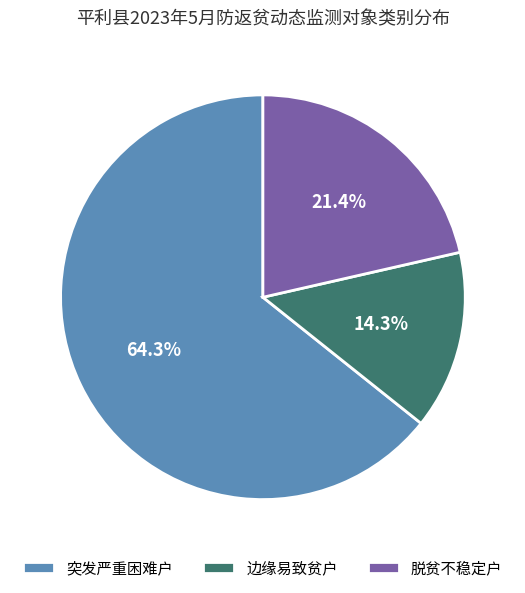

What is the largest slice in the pie chart?

突发严重困难户